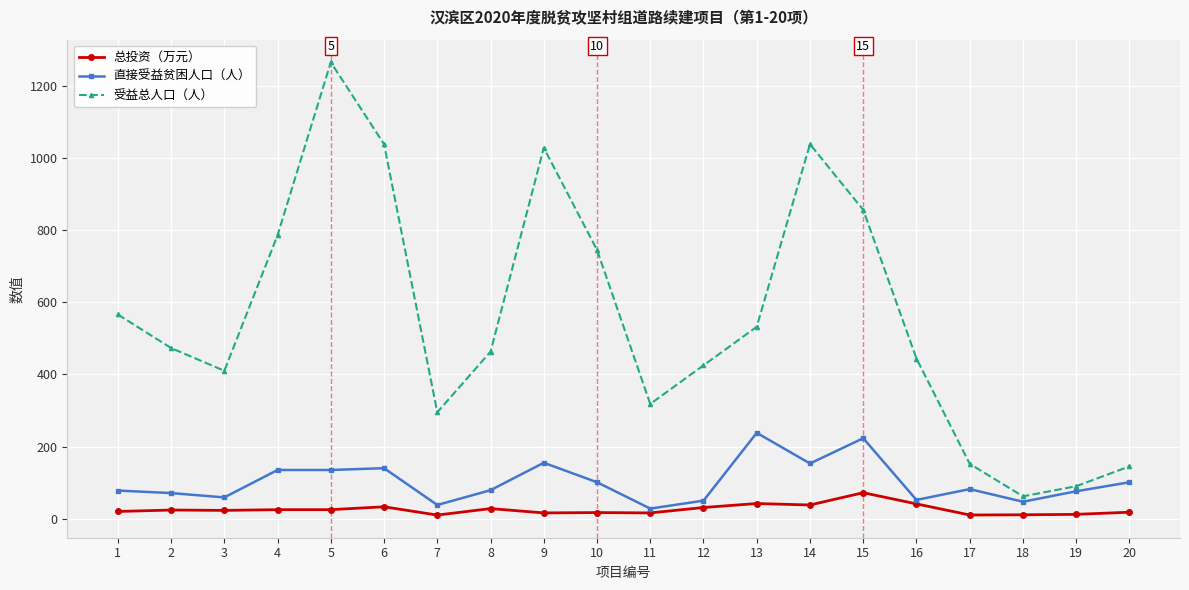

At which category does 受益总人口（人） reach its first local valley?

3